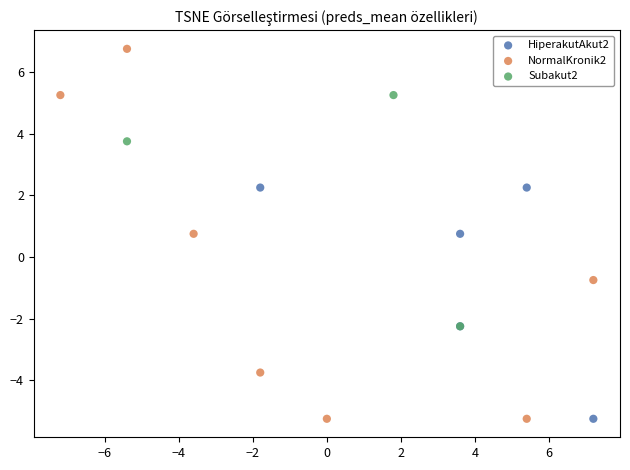

Which series contains the highest Y value?

NormalKronik2